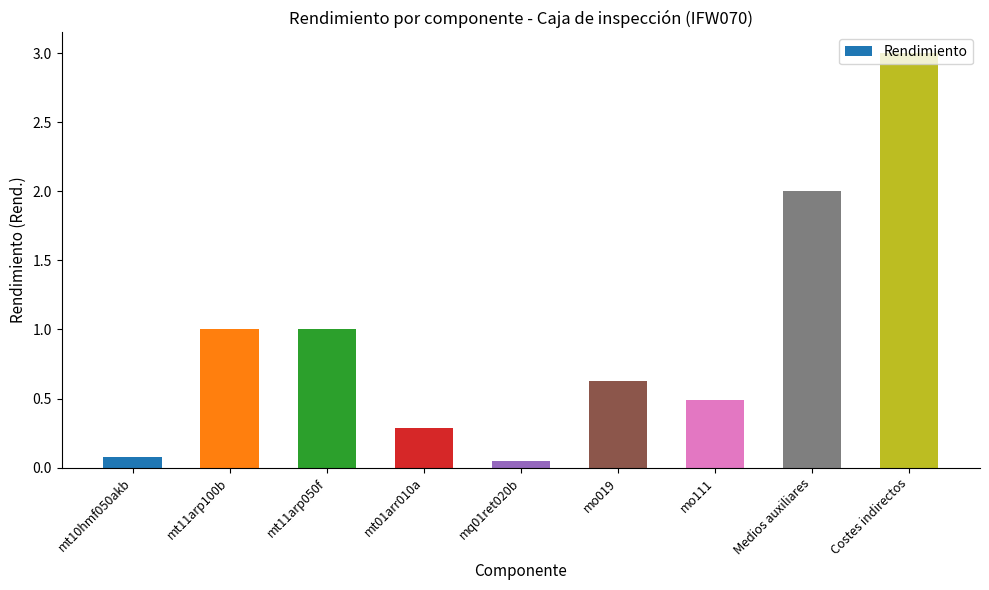

Count the number of data series in this chart.

1